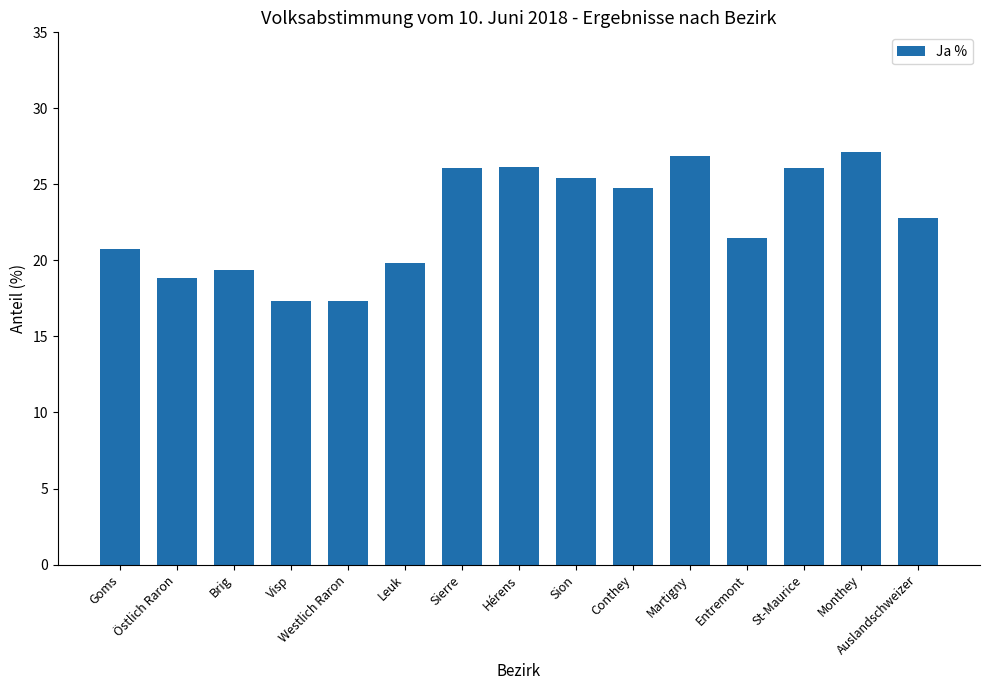

What is the label of the 8th bar from the left?

Hérens